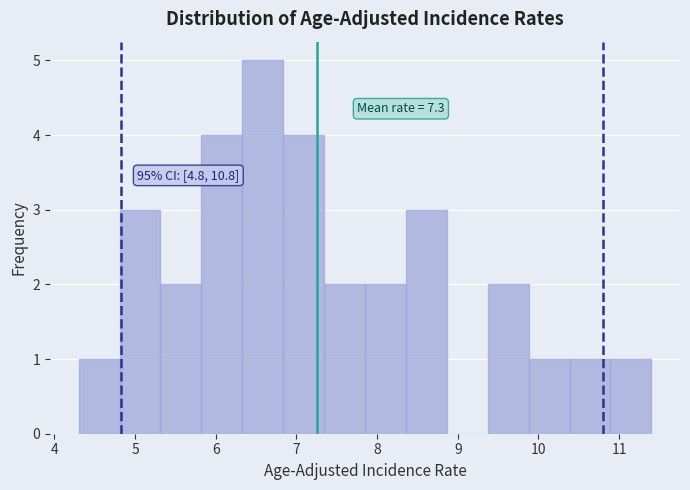

Over which range of the x-axis is the bar tallest?

6.3 to 6.8